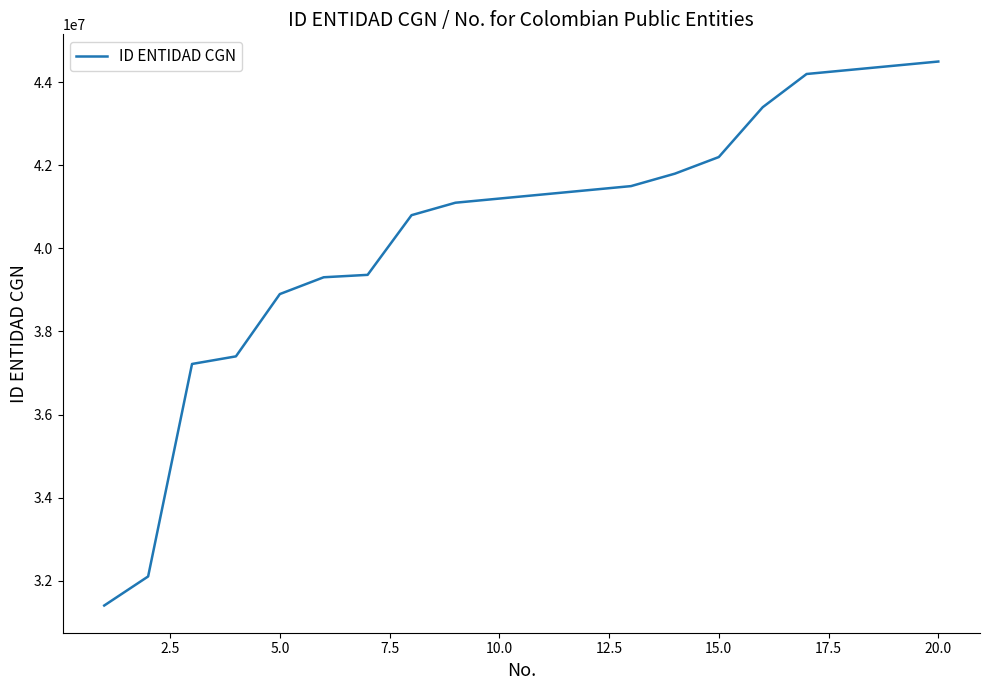

What is the greatest value displayed?

44500000